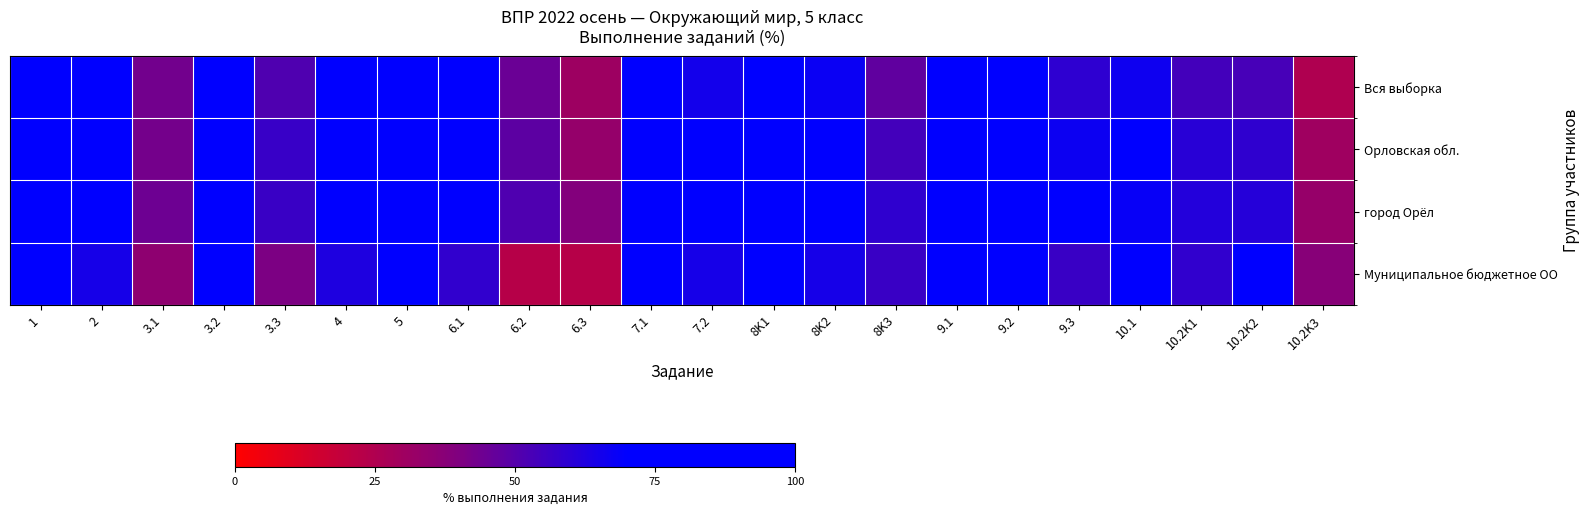

Reading right to left, extract all data points from this chart.

Вся выборка: 10.2K3=25.3	10.2K2=53.4	10.2K1=54.1	10.1=66.7	9.3=59.2	9.2=81.8	9.1=89.2	8K3=47.4	8K2=67.6	8K1=82.5	7.2=65.4	7.1=73.2	6.3=30.5	6.2=45.3	6.1=72.9	5=84.2	4=72.5	3.3=51.5	3.2=81.7	3.1=43.1	2=72.2	1=86.6
Орловская обл.: 10.2K3=30.1	10.2K2=58.8	10.2K1=60.3	10.1=70.3	9.3=67.0	9.2=86.4	9.1=92.5	8K3=54.0	8K2=73.4	8K1=86.2	7.2=70.2	7.1=75.6	6.3=33.6	6.2=48.1	6.1=74.8	5=88.1	4=75.0	3.3=56.7	3.2=85.9	3.1=43.0	2=76.6	1=88.8
город Орёл: 10.2K3=33.2	10.2K2=61.1	10.2K1=61.6	10.1=68.1	9.3=70.0	9.2=87.9	9.1=93.1	8K3=58.6	8K2=75.7	8K1=86.9	7.2=73.0	7.1=76.4	6.3=38.8	6.2=51.2	6.1=77.6	5=88.9	4=77.2	3.3=56.6	3.2=86.3	3.1=44.4	2=76.8	1=89.4
Муниципальное бюджетное ОО: 10.2K3=37.5	10.2K2=81.2	10.2K1=58.3	10.1=81.2	9.3=56.2	9.2=79.2	9.1=91.7	8K3=56.2	8K2=64.6	8K1=87.5	7.2=64.6	7.1=77.1	6.3=22.9	6.2=22.9	6.1=58.3	5=75.0	4=62.5	3.3=41.0	3.2=82.3	3.1=35.4	2=64.6	1=84.4